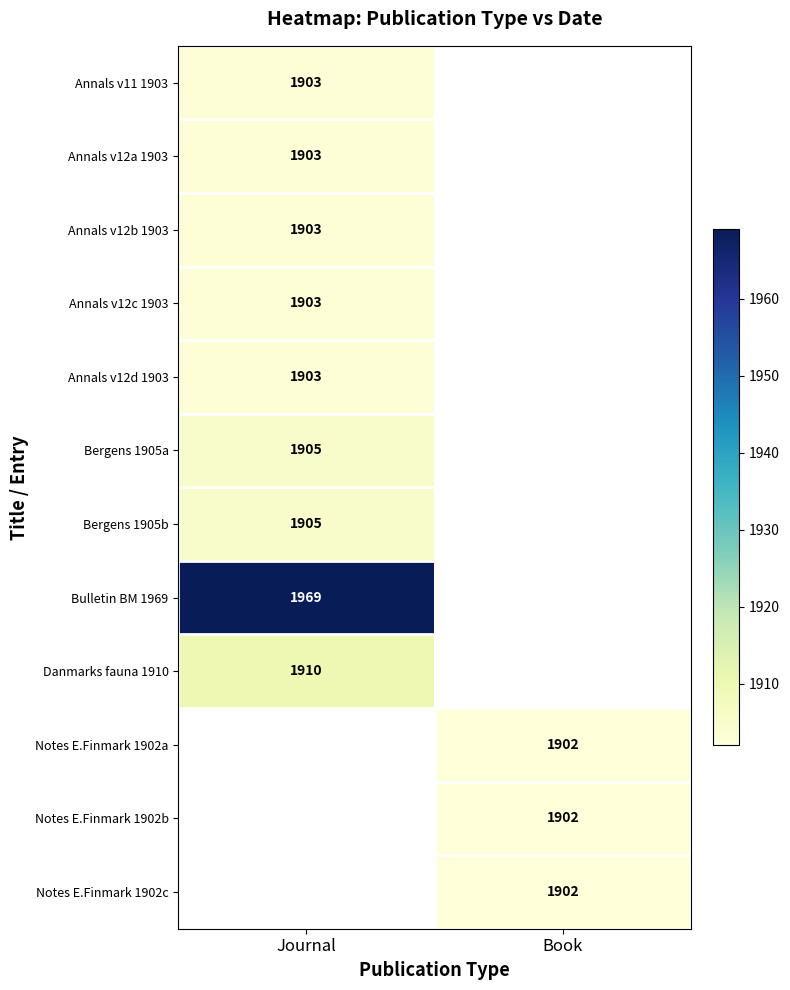

True or false: Notes E.Finmark 1902c has a value of 1196 at Book.

False